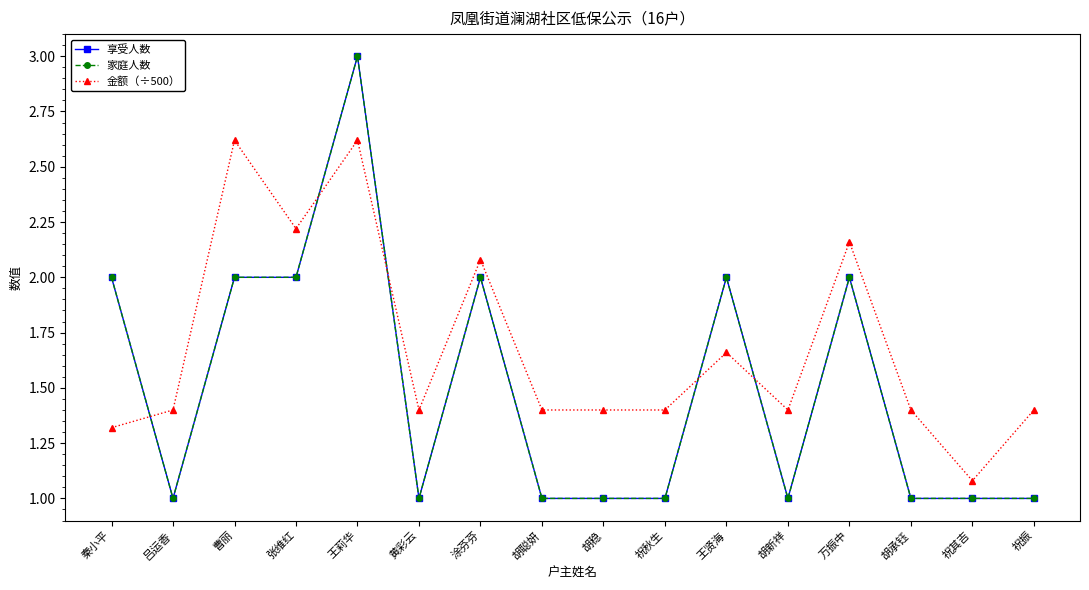

Is this an area chart (filled region under the line)?

No